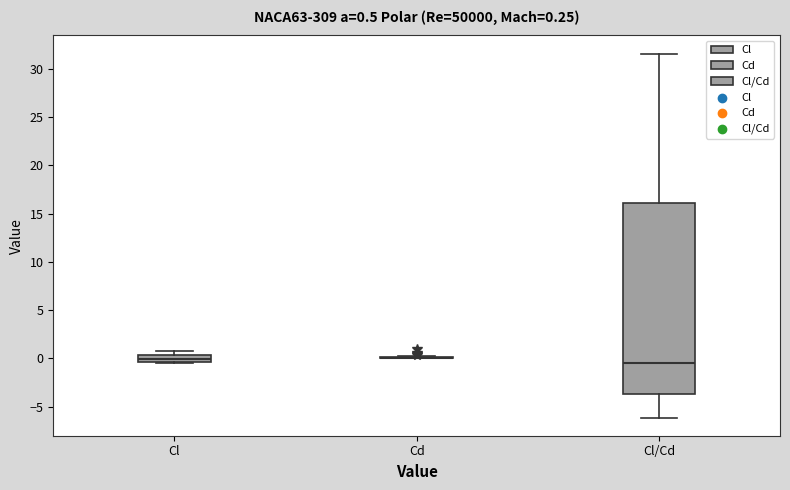

Which box is the tallest, from its lower edge to its upper edge?

Cl/Cd